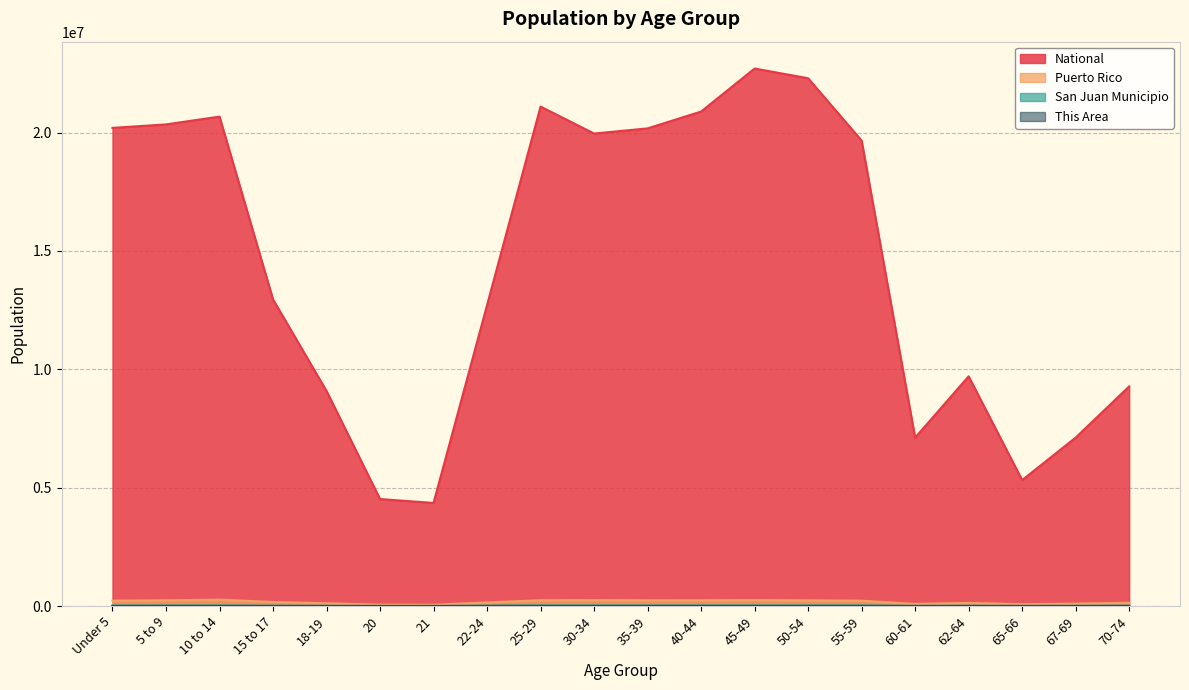

Does the chart have visible grid lines?

Yes